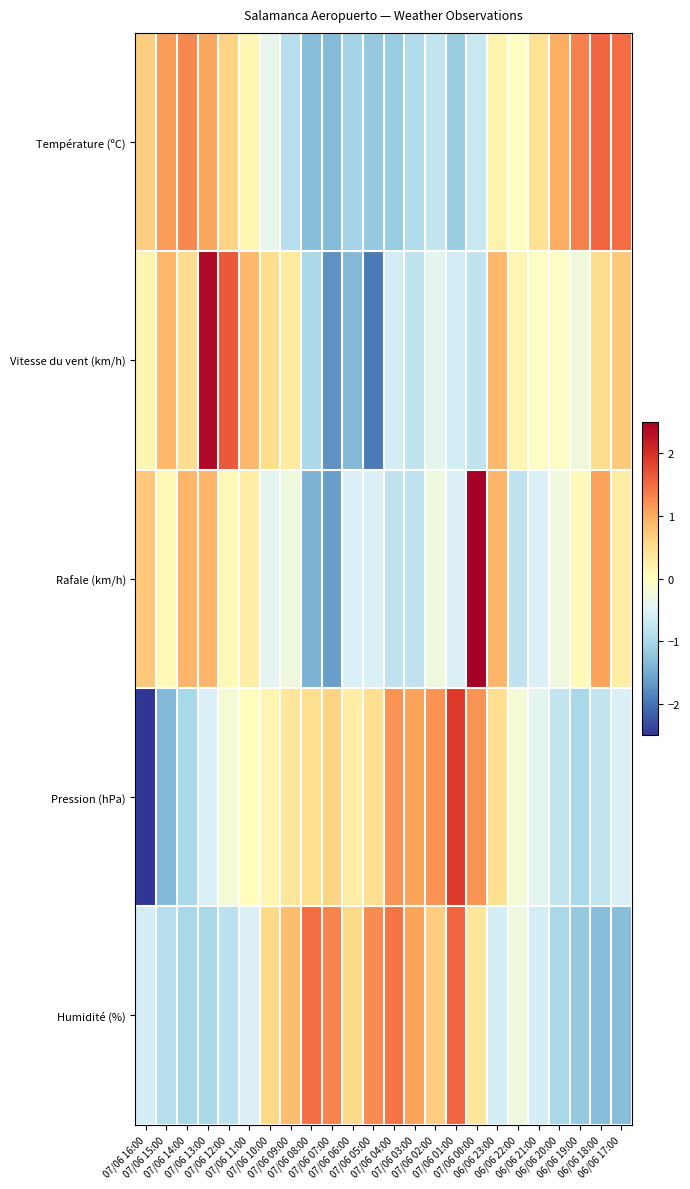

Between 07/06 00:00 and 06/06 17:00, which series saw the biggest shift?

Rafale (km/h)